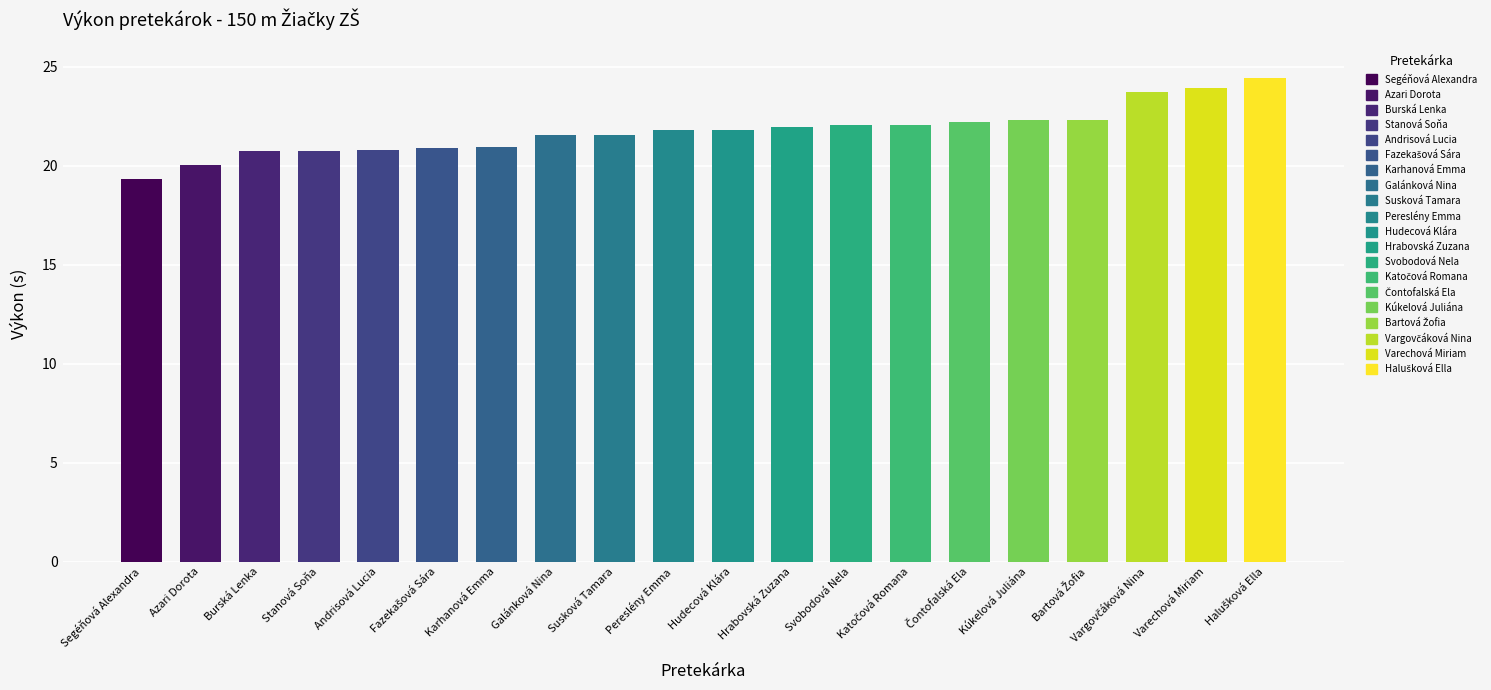

List the labels in order of value, largest first.

Halušková Ella, Varechová Miriam, Vargovčáková Nina, Bartová Žofia, Kúkelová Juliána, Čontofalská Ela, Katočová Romana, Svobodová Nela, Hrabovská Zuzana, Hudecová Klára, Pereslény Emma, Susková Tamara, Galánková Nina, Karhanová Emma, Fazekašová Sára, Andrisová Lucia, Burská Lenka, Stanová Soňa, Azari Dorota, Segéňová Alexandra